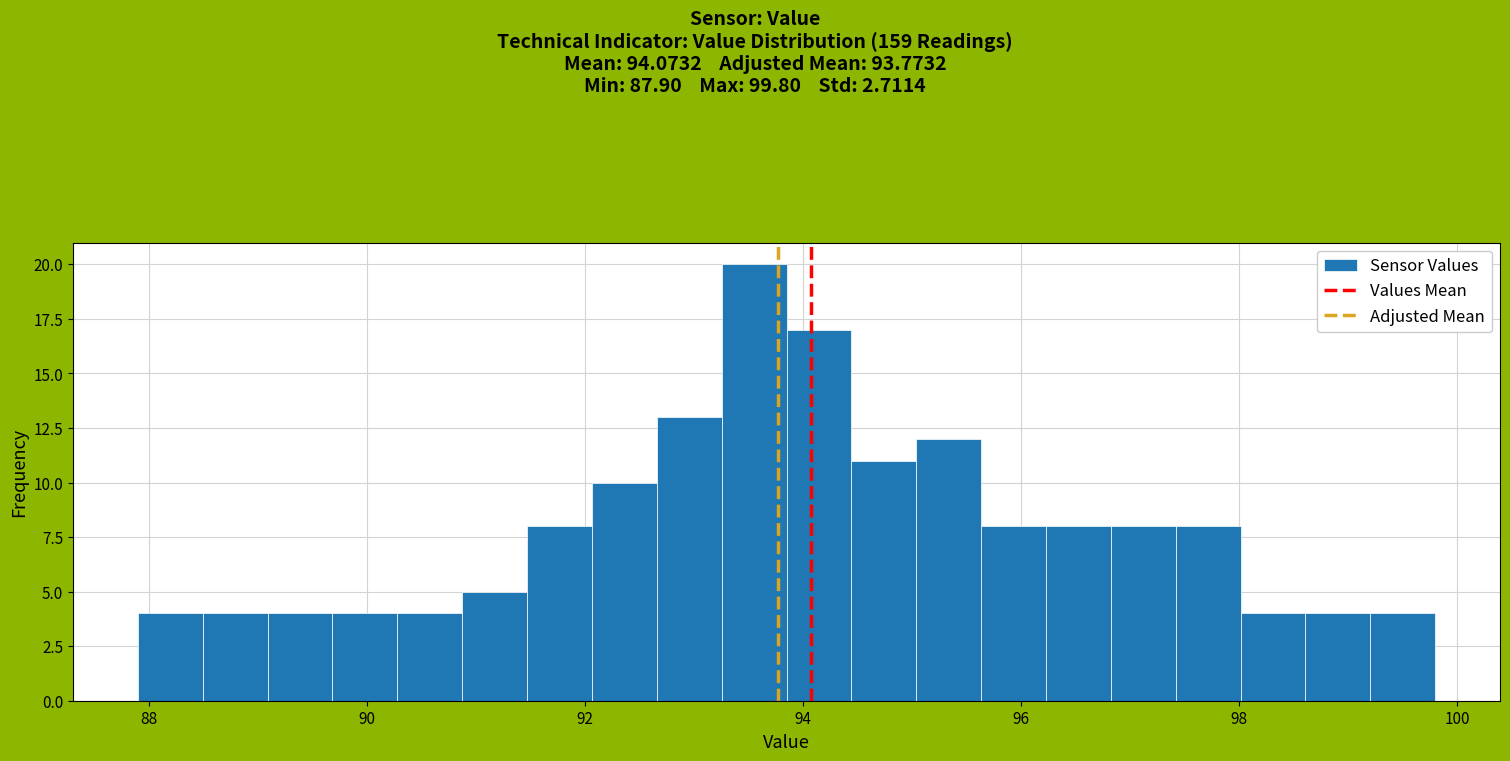

Around what value on the x-axis is the tallest bar? Give the approximate position of its centre, as read against the axis.

93.6